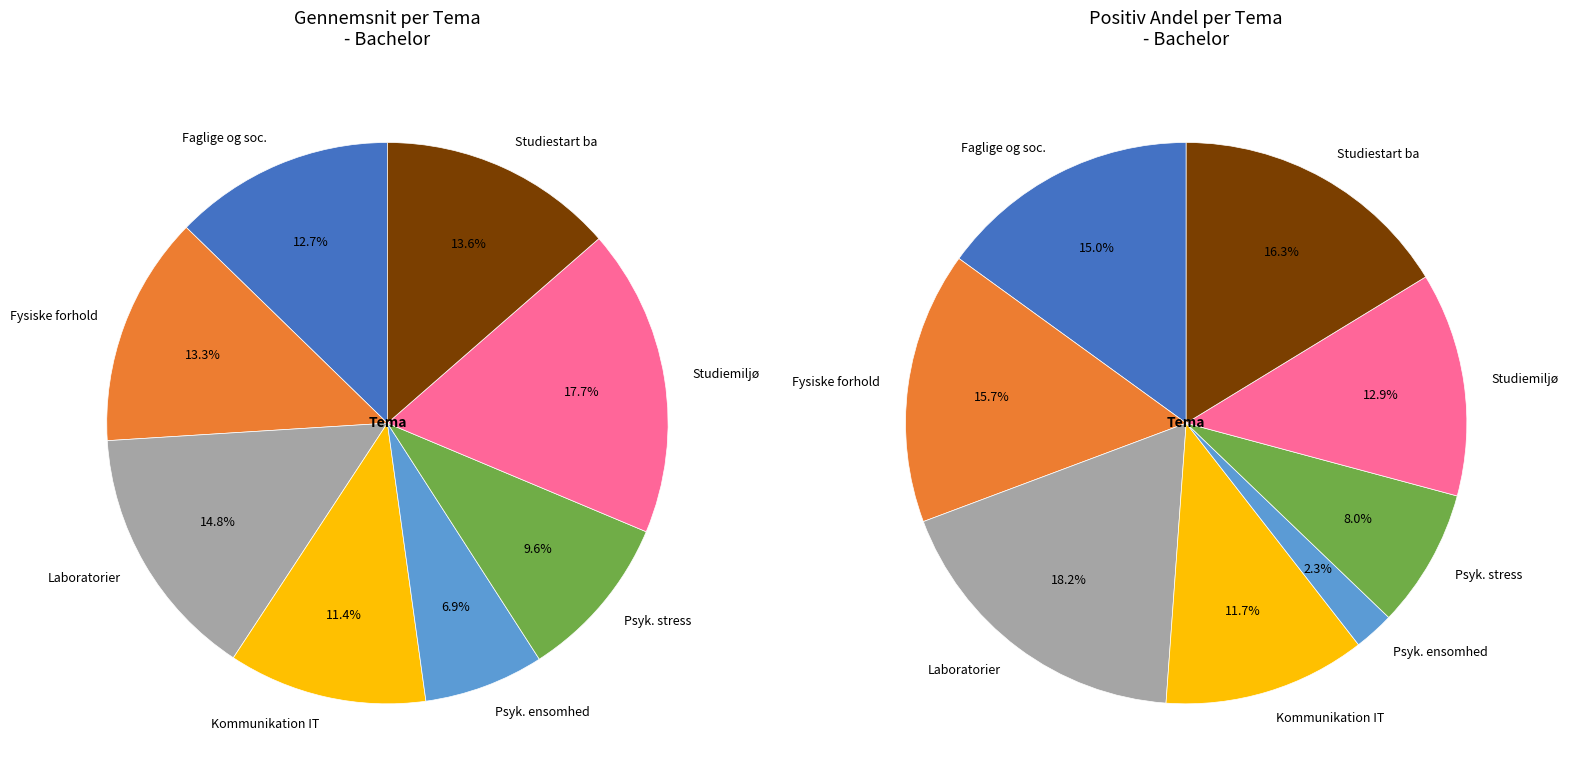

What percentage do Fysiske forhold and Psykisk undervisningsmiljø - ensomhed together represent?

20.2%